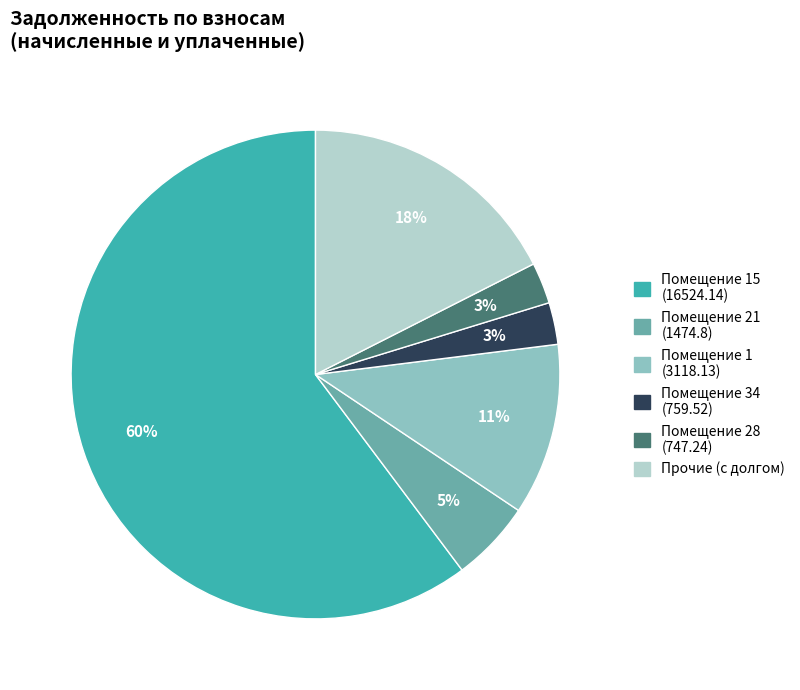

Is there a majority slice in this chart?

Yes